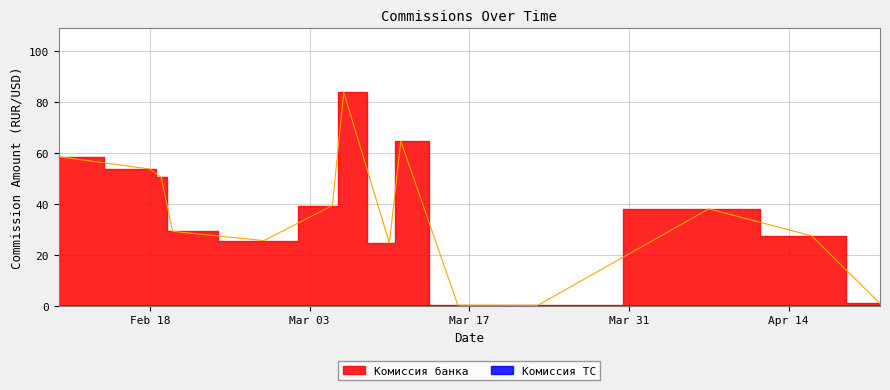

True or false: Комиссия банка has a value of 10.8 at 21.

False